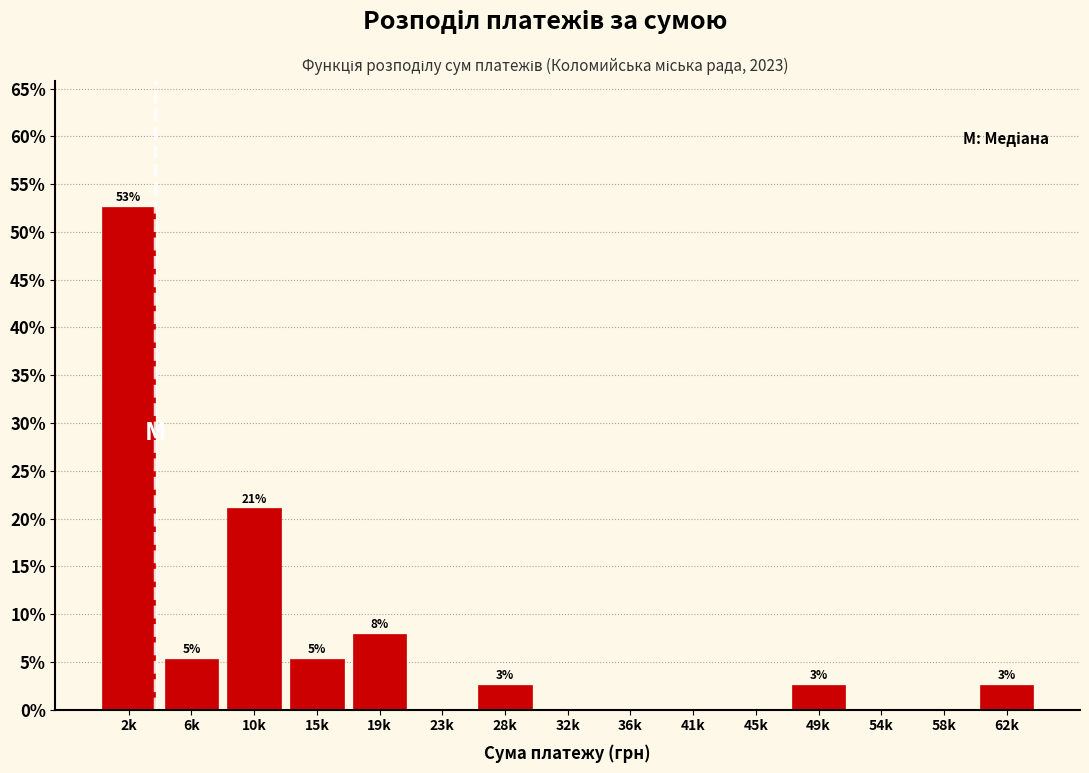

Are the bars horizontal?

No